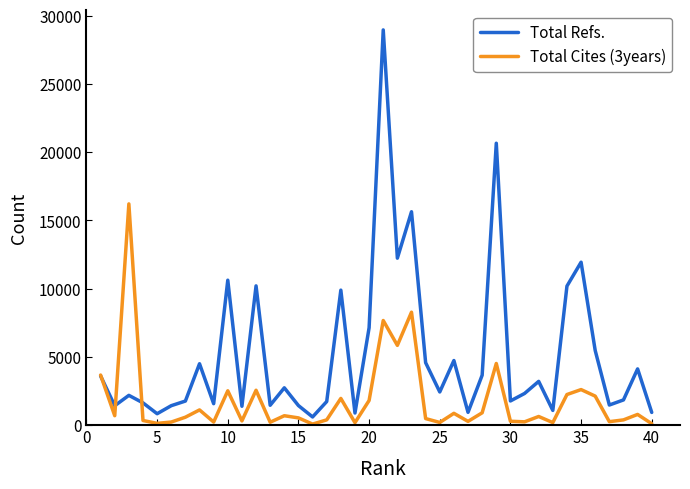

Rank the series by their maximum value, from highest to lowest.

Total Refs., Total Cites (3years)